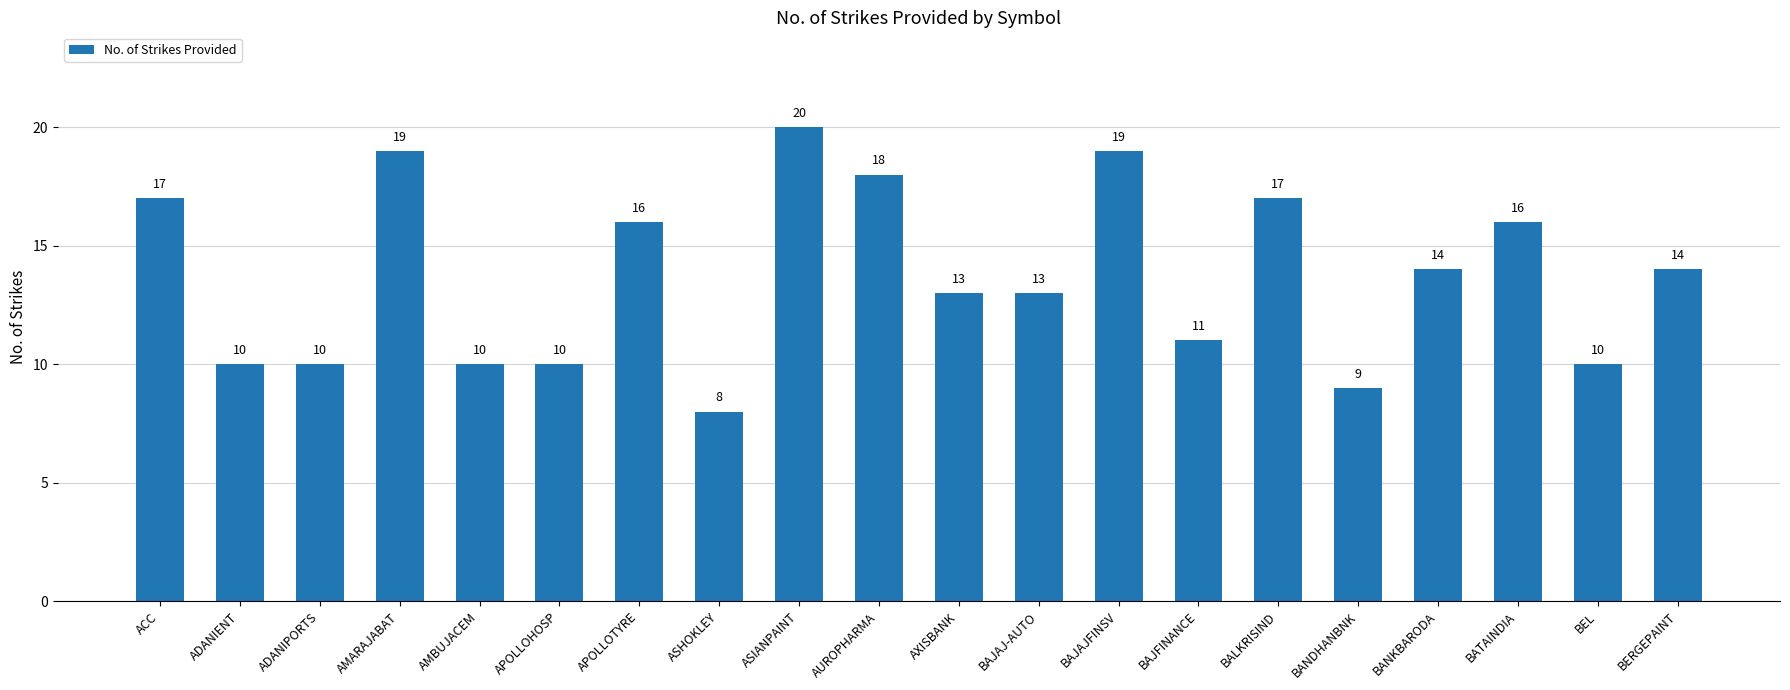

The chart shows a value of 18 at BEL. True or false?

False